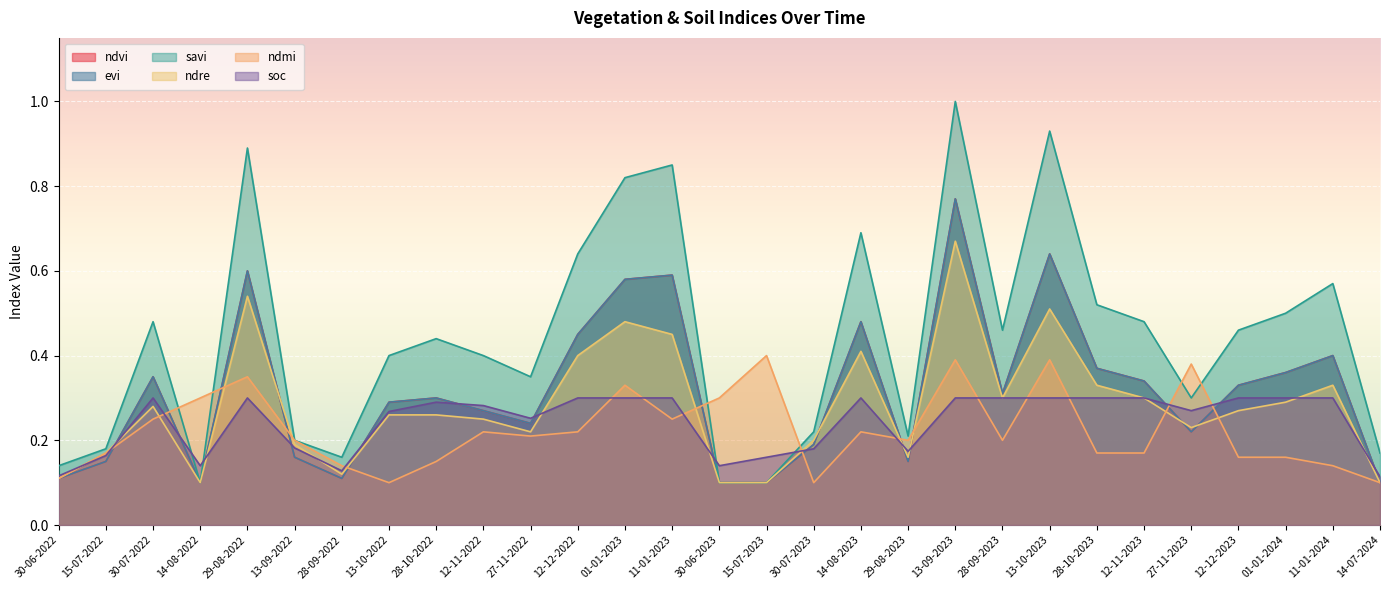

At which category does evi reach its first local peak?

30-07-2022